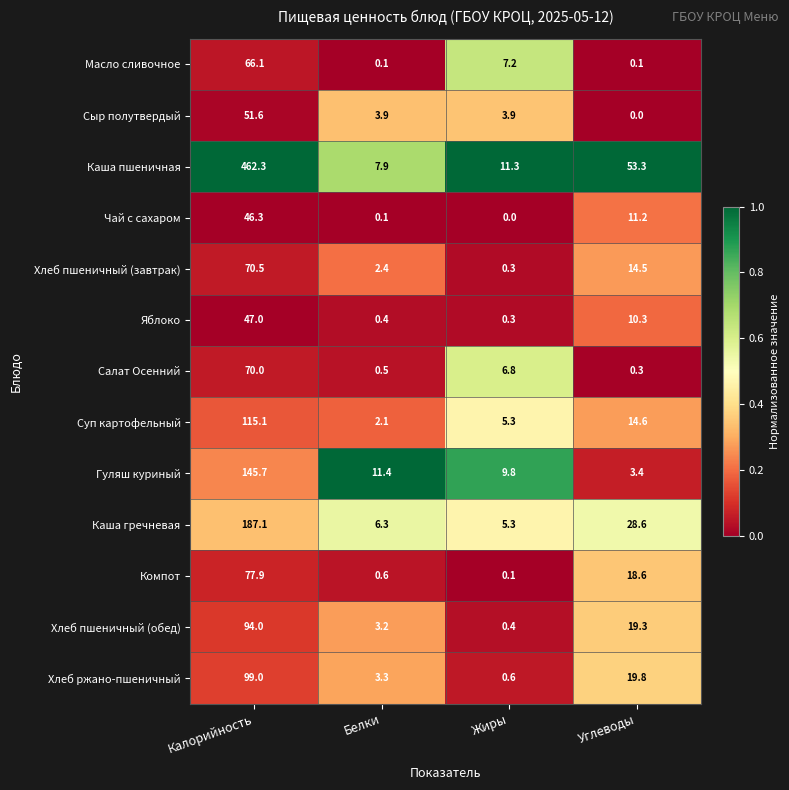

Which series has the widest spread of values?

Каша пшеничная